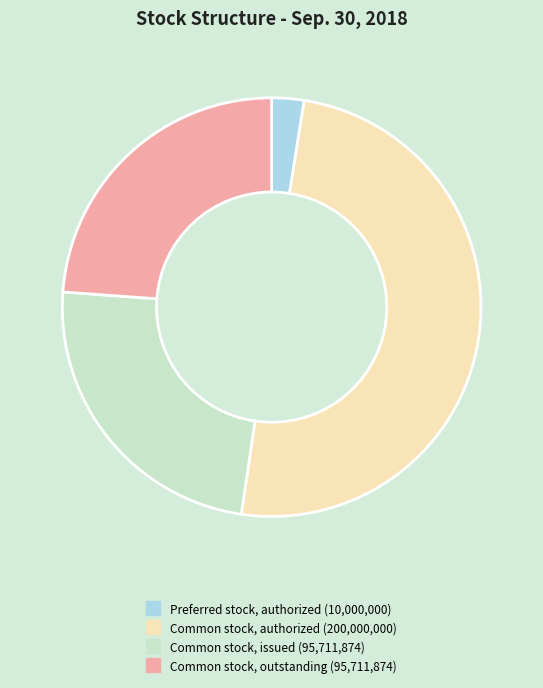

Is the sum of Common stock, issued and Common stock, authorized greater than half?

Yes